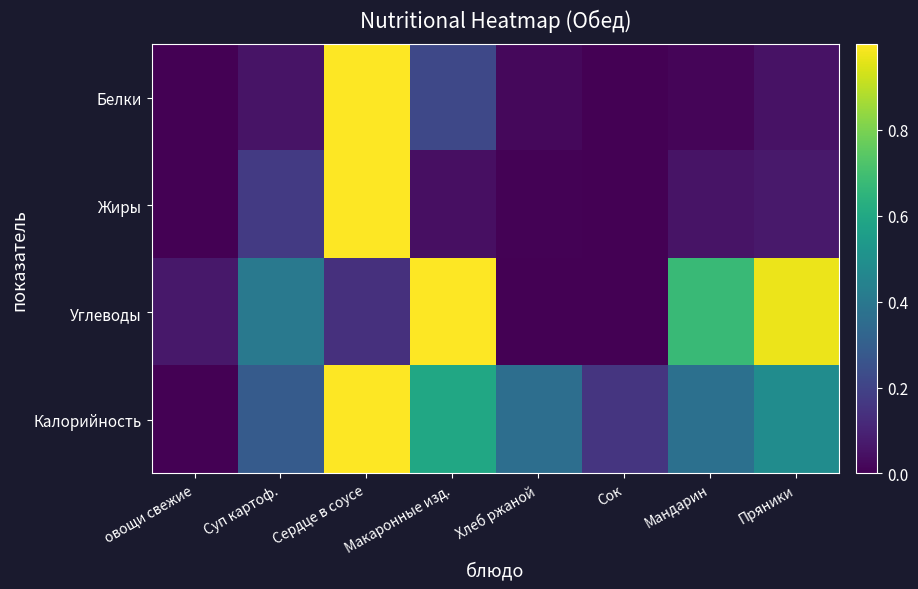

Which series has the widest spread of values?

Белки